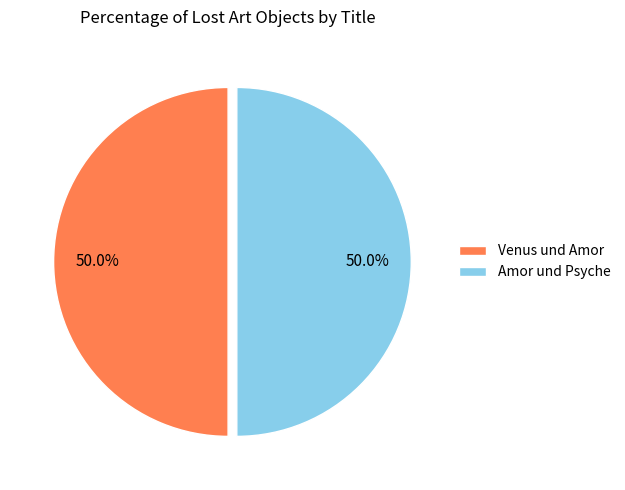

Is it true that Venus und Amor is 39% of the pie?

False